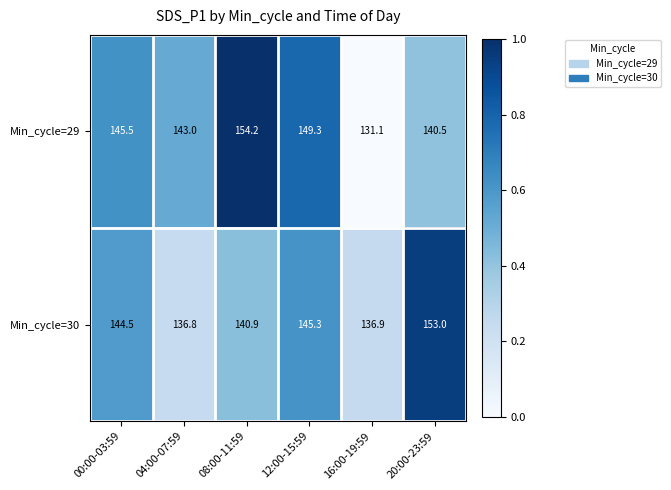

Rank the series by their maximum value, from highest to lowest.

Min_cycle=29, Min_cycle=30